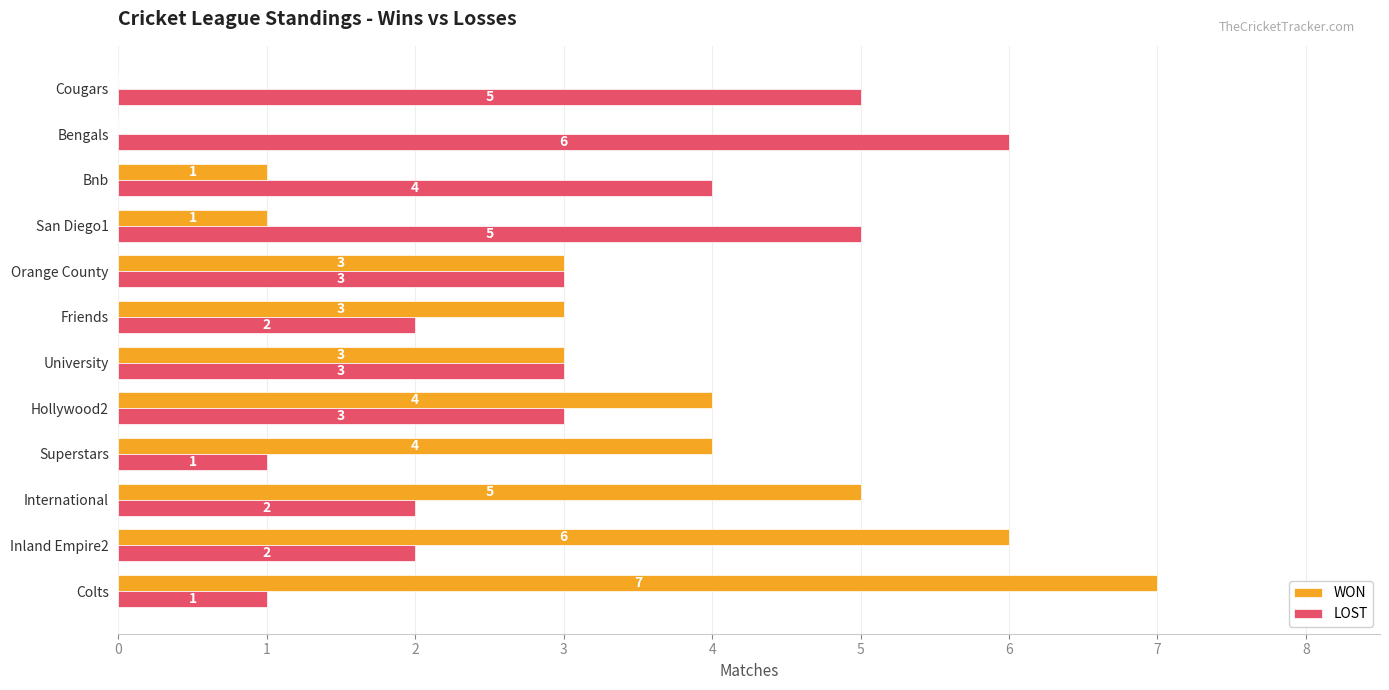

What are all the series names shown in the legend?

WON, LOST